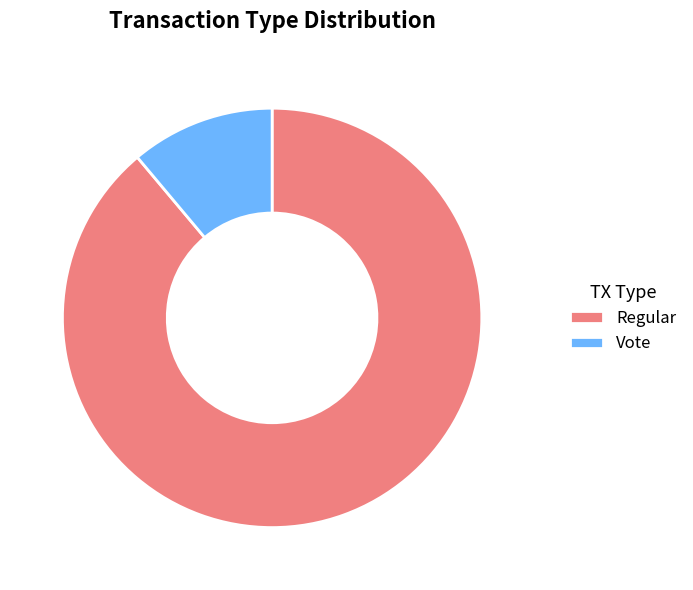

Approximately how many times larger is the value at Regular compared to Vote?

8.0